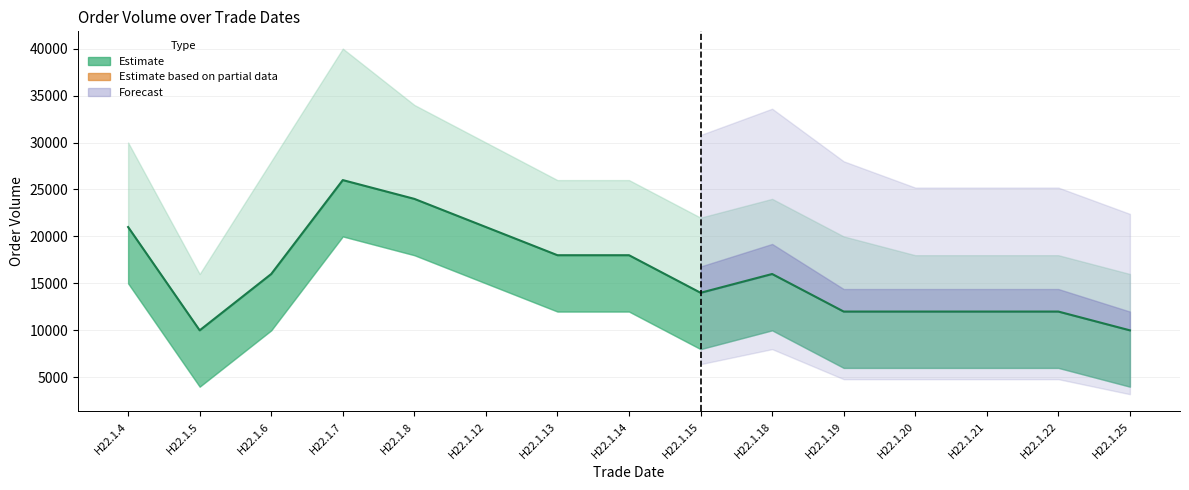

True or false: there are more than 2 points higher than both neighbors.

False